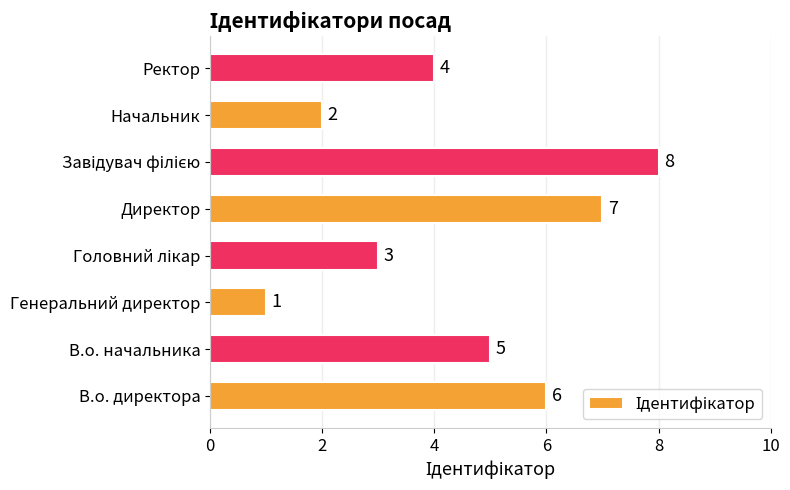

What is the sum of all values?

36